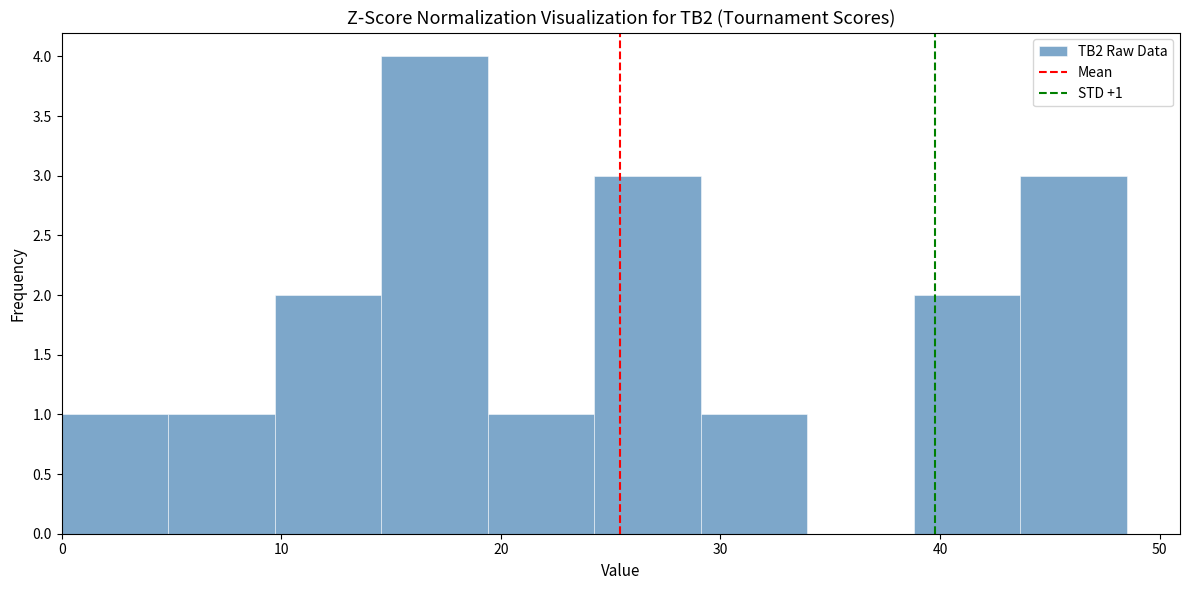

Which range on the x-axis has the tallest bar?

15 to 19